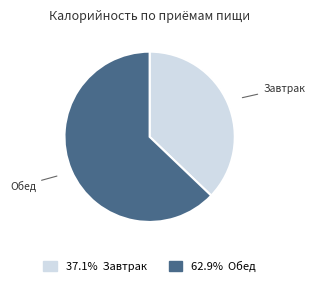

Which category has the biggest portion of the pie?

Обед